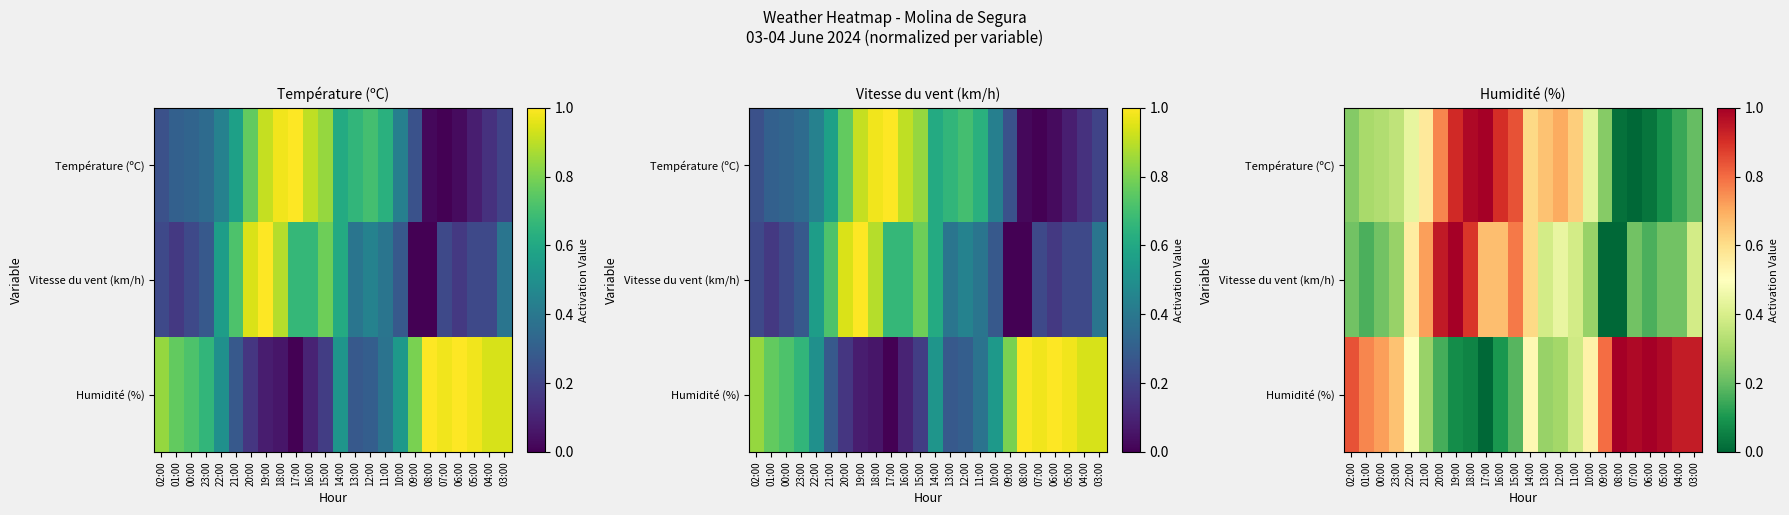

List the series in order of their peak value, lowest first.

Température (ºC), Vitesse du vent (km/h), Humidité (%)